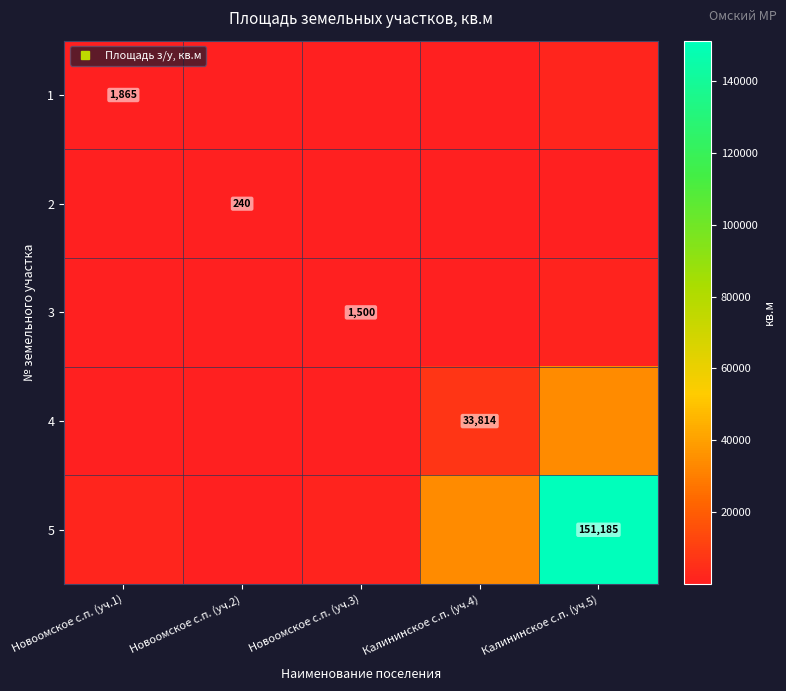

What is the total value across all series at Калининское с.п. (уч.4)?

42183.1